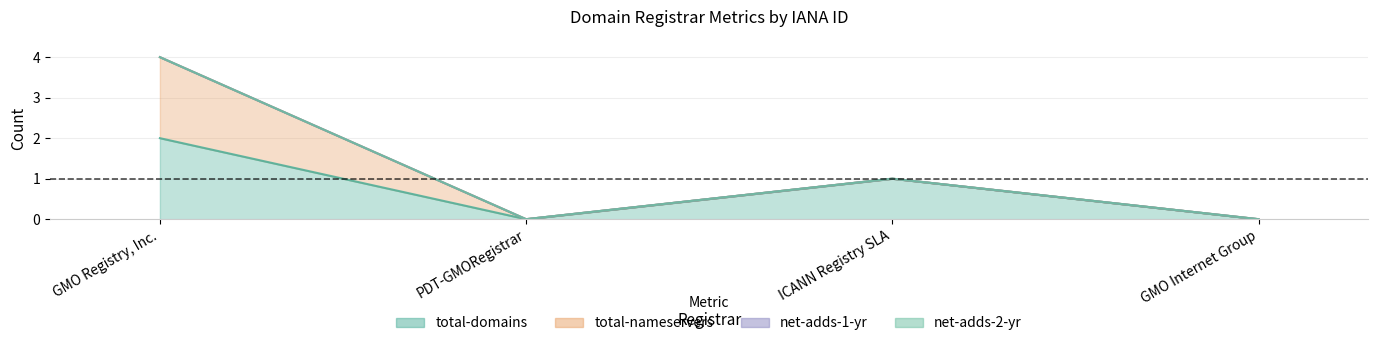

Which series has the largest total across all categories?

total-domains